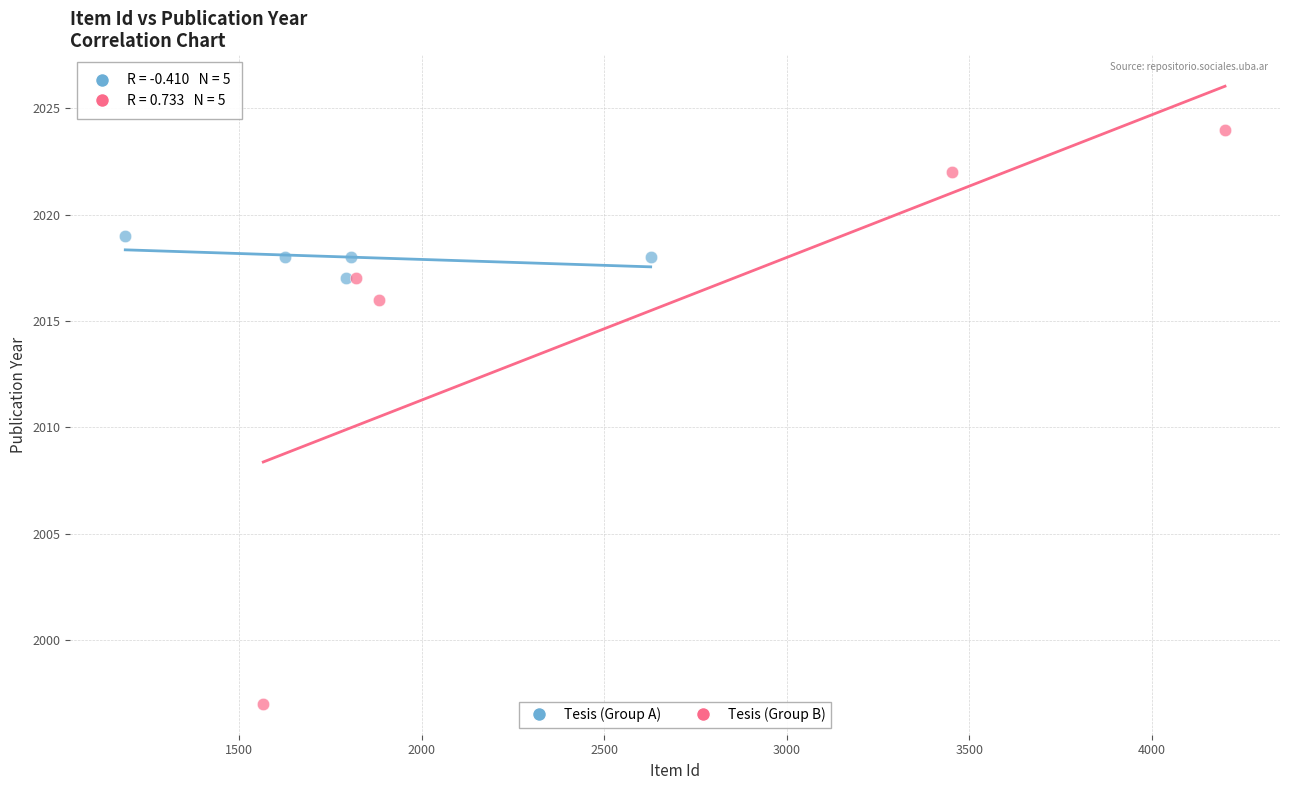

Which series reaches the maximum Y coordinate?

Tesis (Group B)